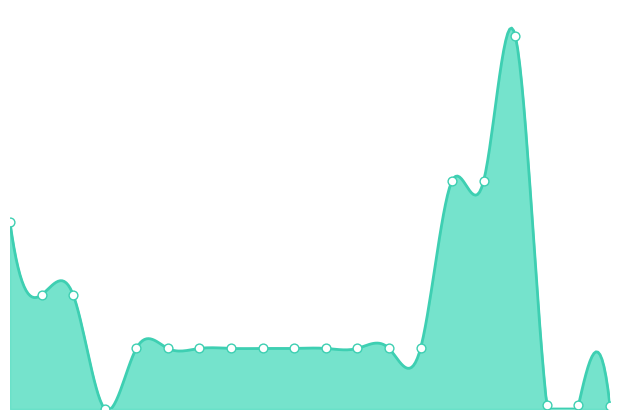

What is the ratio of the value at 285102218 to the value at 285101569?

1.0